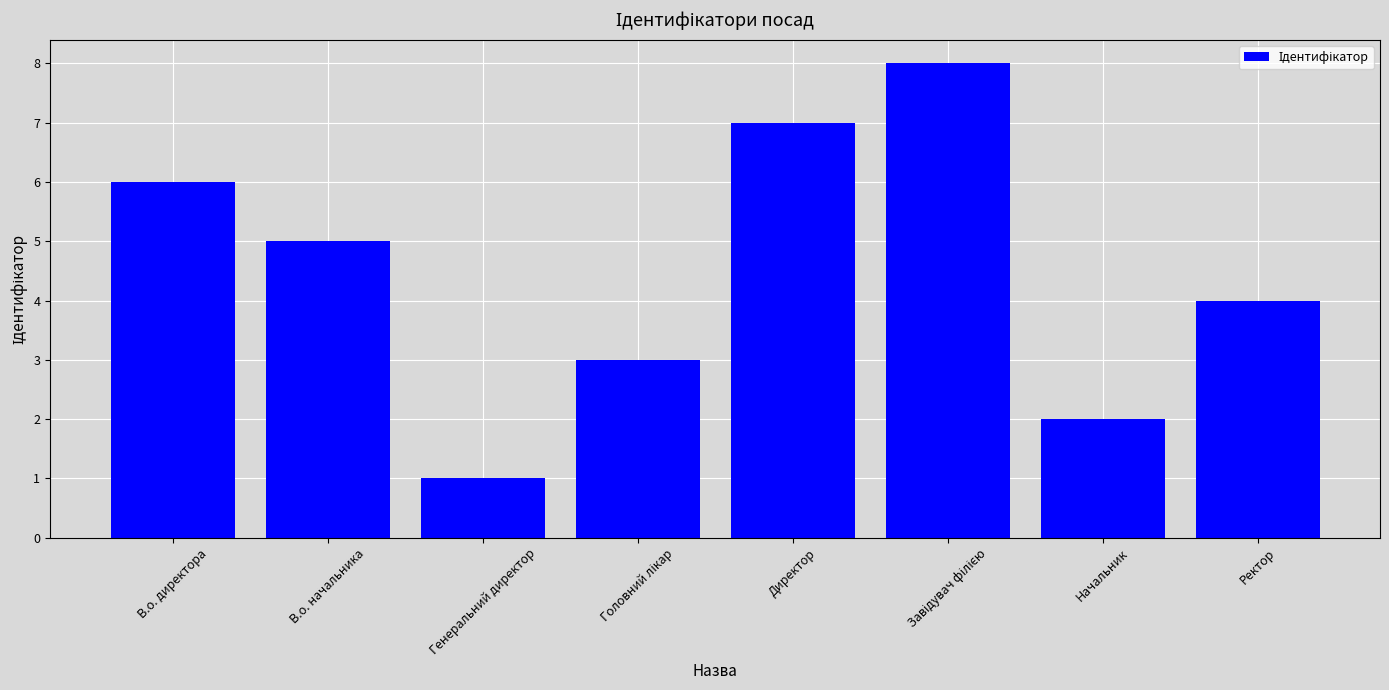

What is the value of the 8th bar from the left?

4